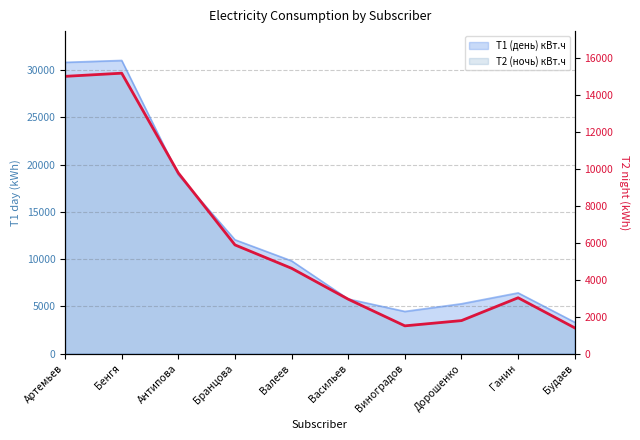

Between Васильев and Антипова, which is larger?

Антипова